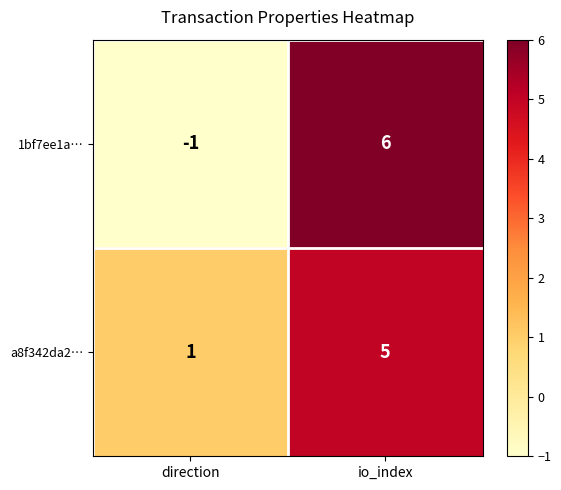

What is the difference between the maximum and minimum values in the 1bf7ee1a… series?

7